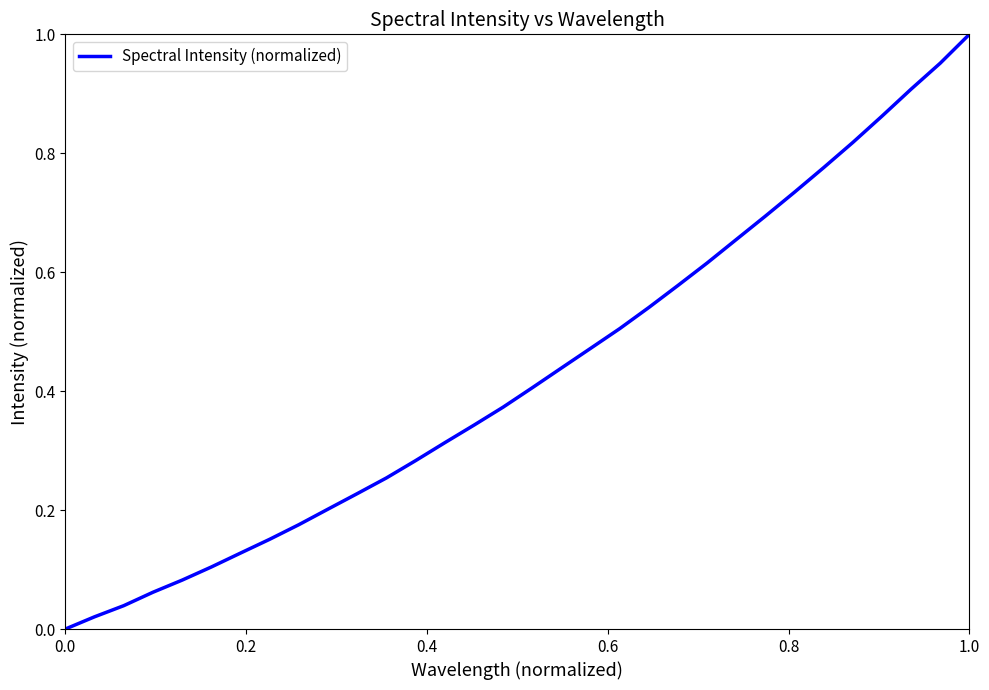

How many lines are shown in the chart?

1